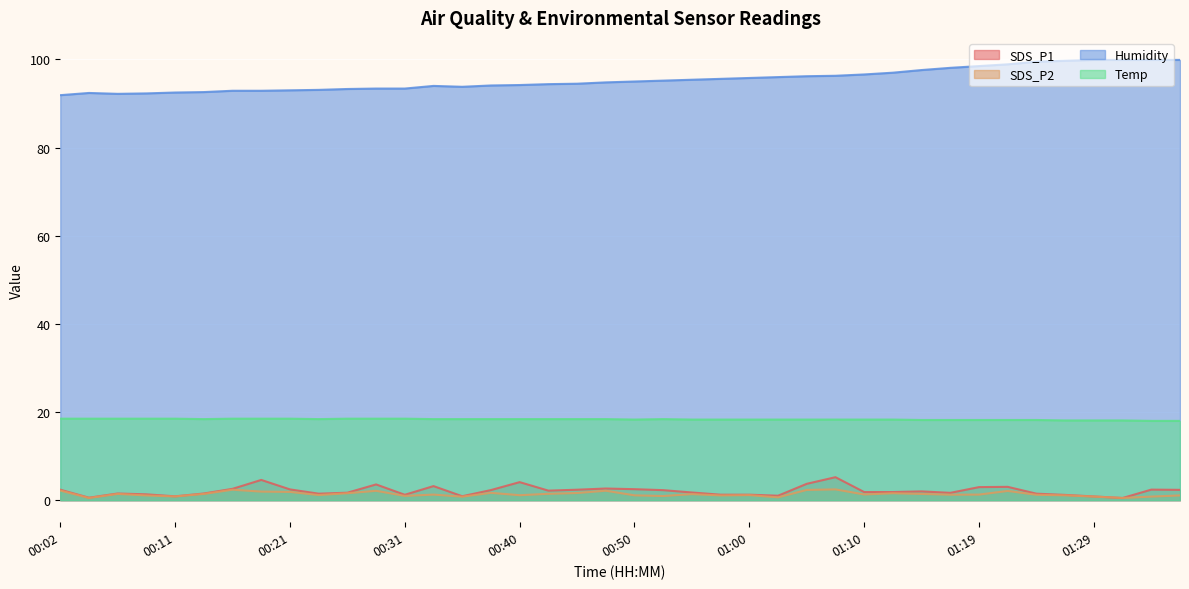

At which label does Temp reach its minimum?

01:34